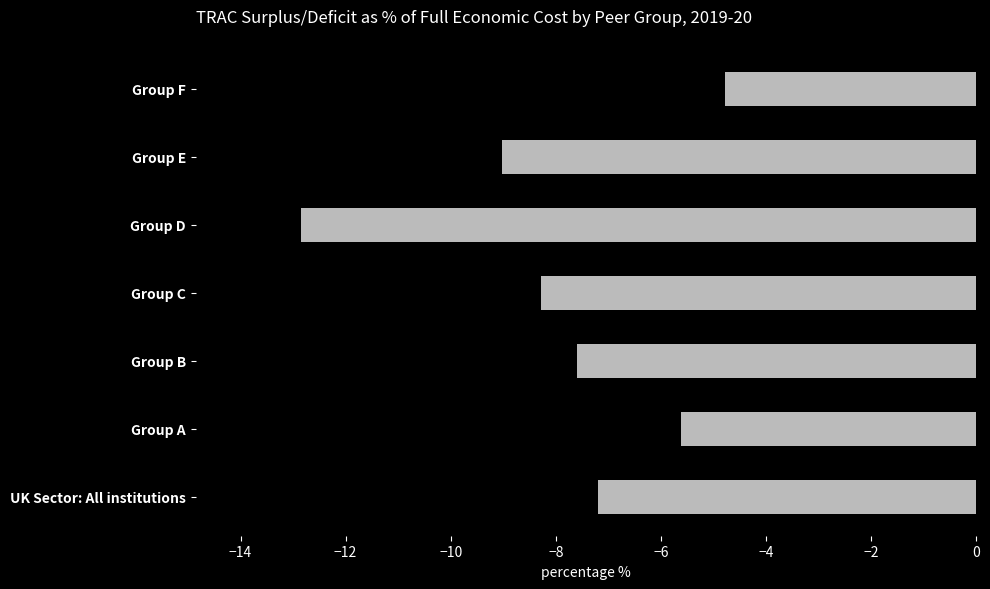

What is the change in value from Group B to Group D?

-5.3